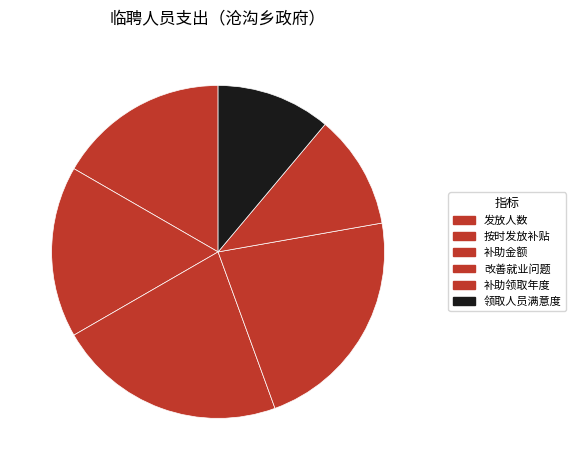

What percentage is the 发放人数 slice, to the nearest percent?

17%